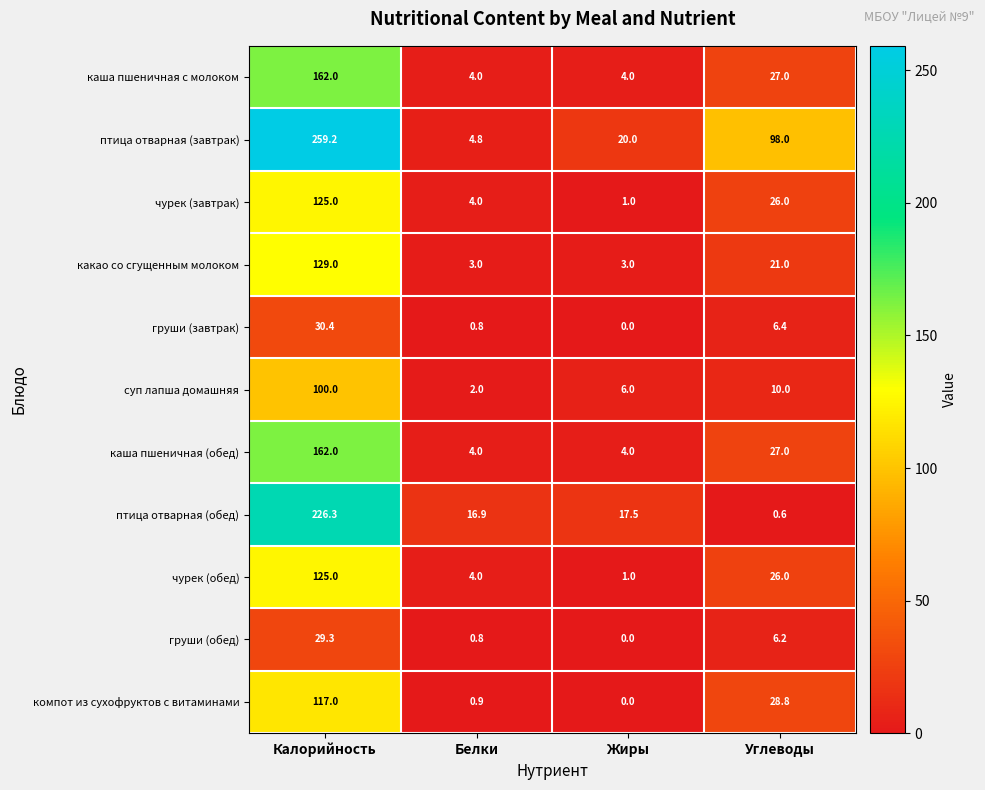

Between Калорийность and Белки, which series saw the biggest shift?

птица отварная (завтрак)